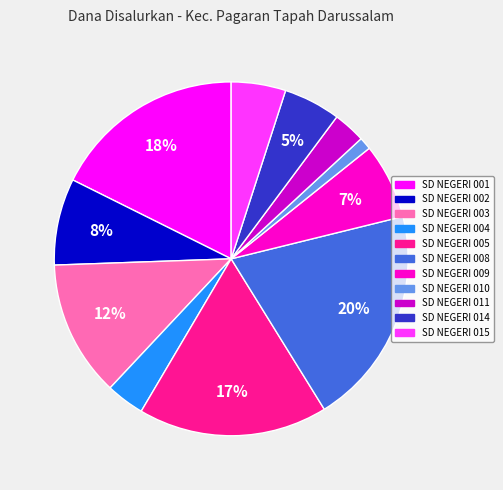

Between SD NEGERI 010 and SD NEGERI 014, which is larger?

SD NEGERI 014